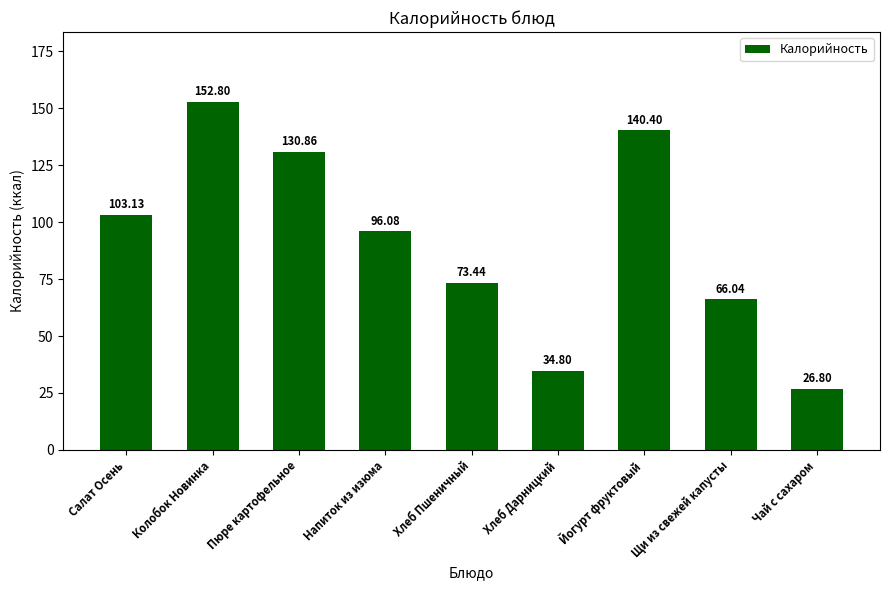

At which label is the value closest to 89?

Напиток из изюма